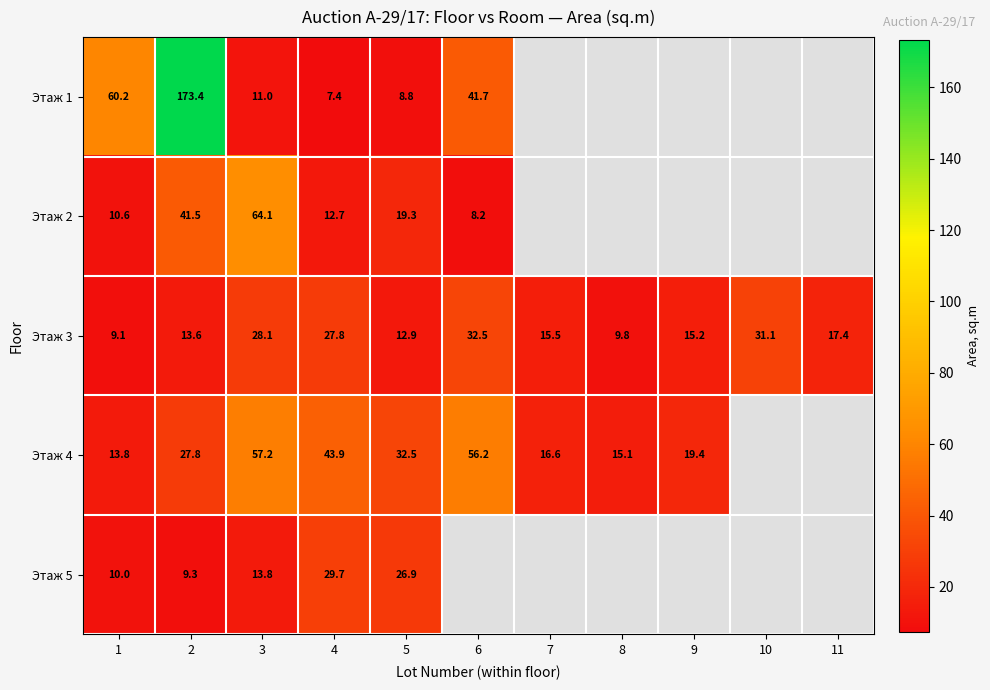

At which label is Этаж 3 closest to 20?

11